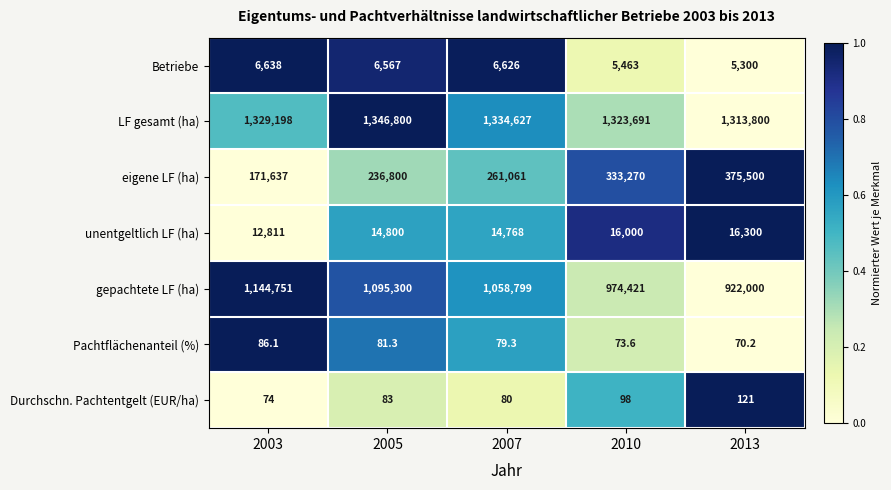

What is the total value across all series at 2010?

2653016.6